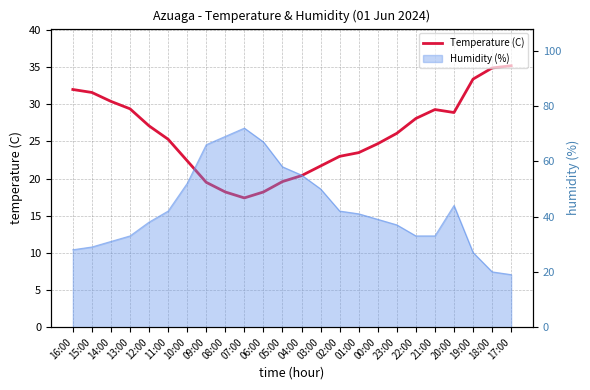

Which label corresponds to the largest value in the chart?

17:00